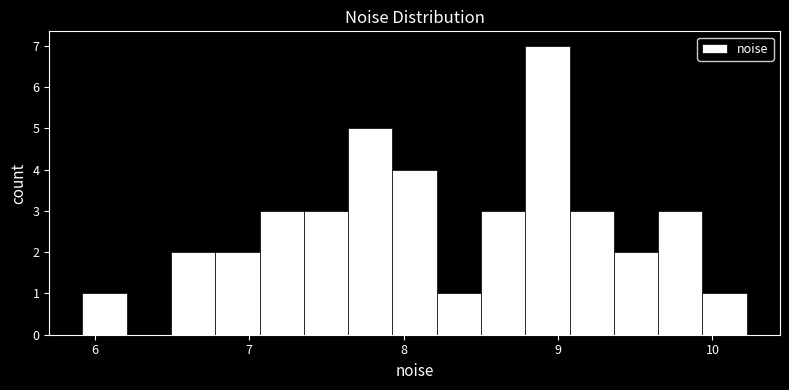

Read against the x-axis, roughly where is the centre of the tallest bar?

8.9